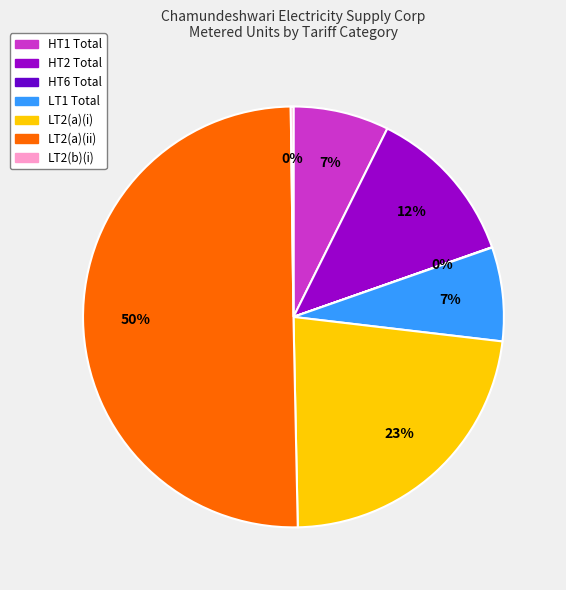

Is it true that HT1 Total is 7% of the pie?

True